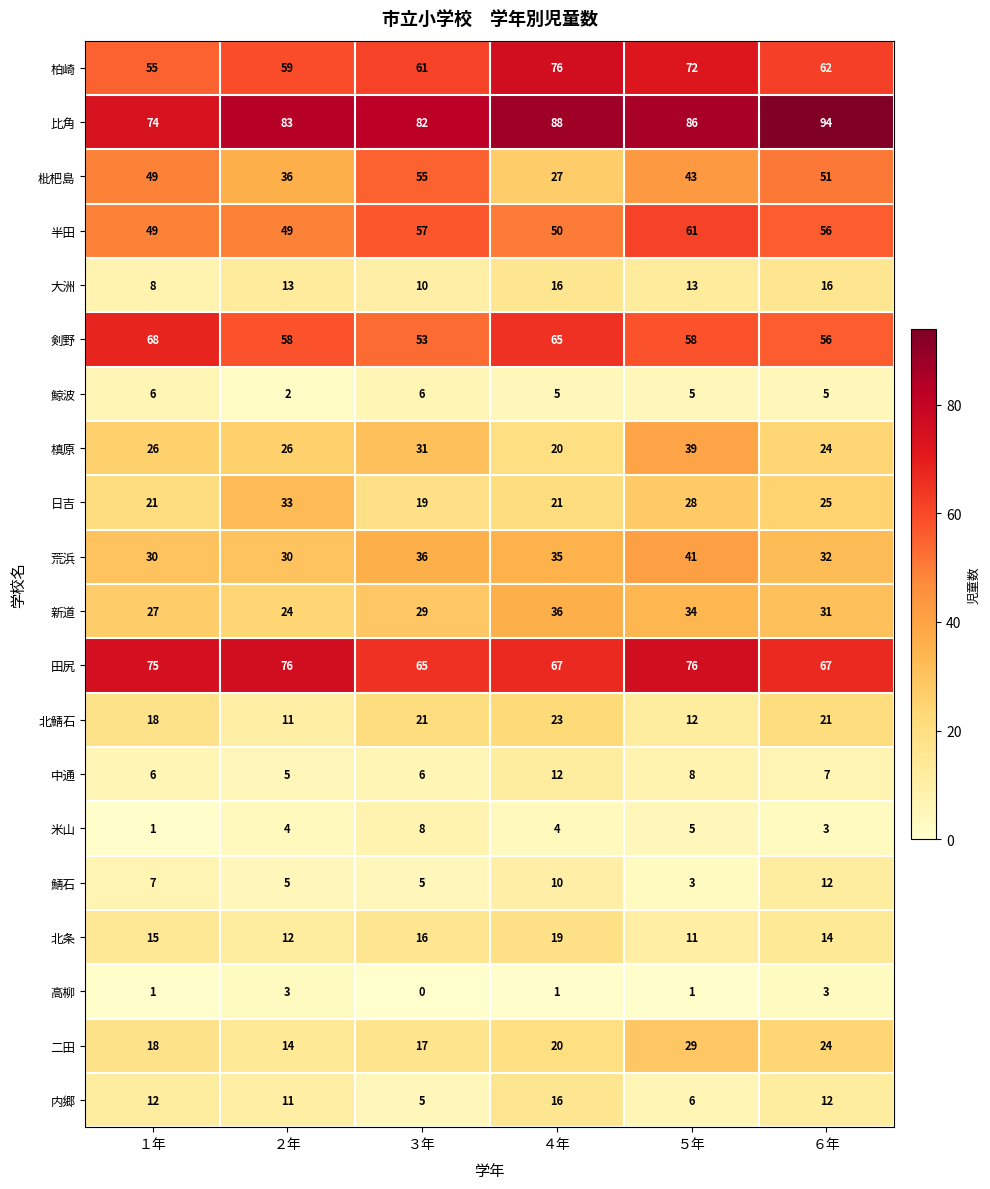

Which series has the widest spread of values?

枇杷島